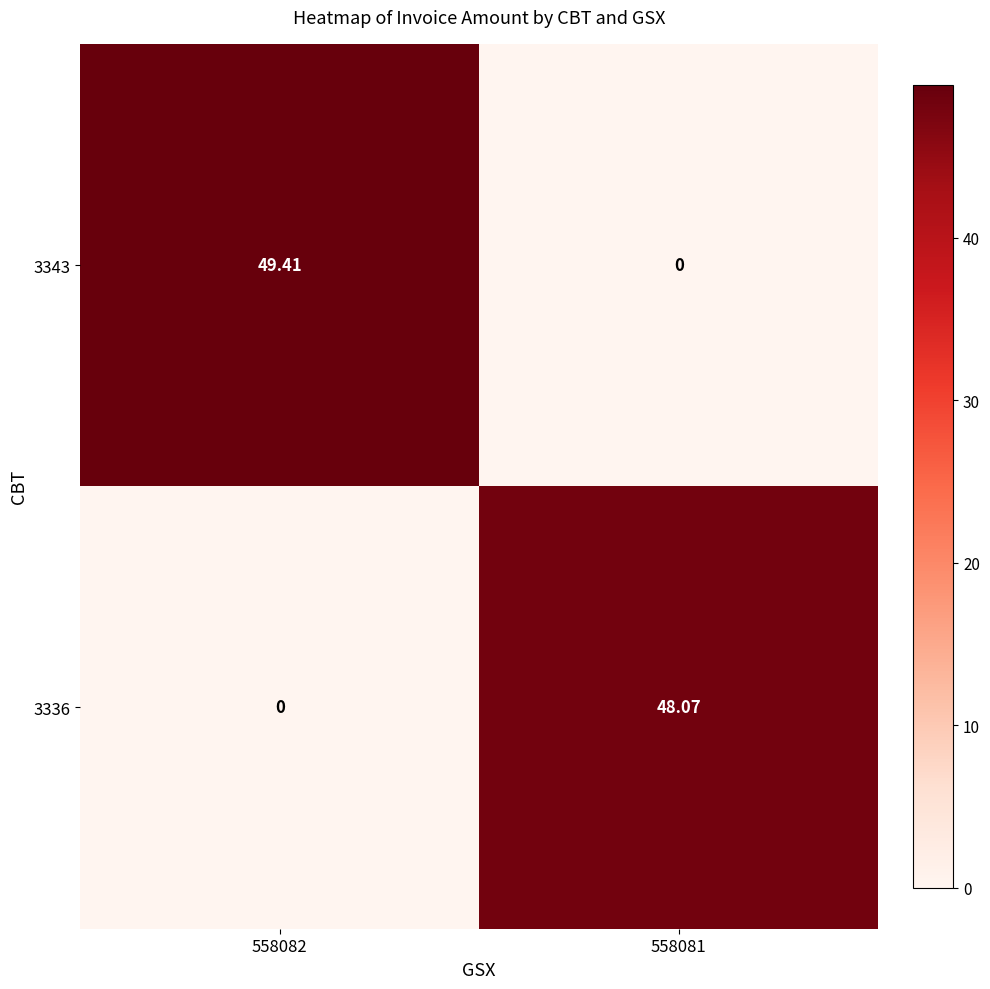

Between 558082 and 558081, which series saw the biggest shift?

3343